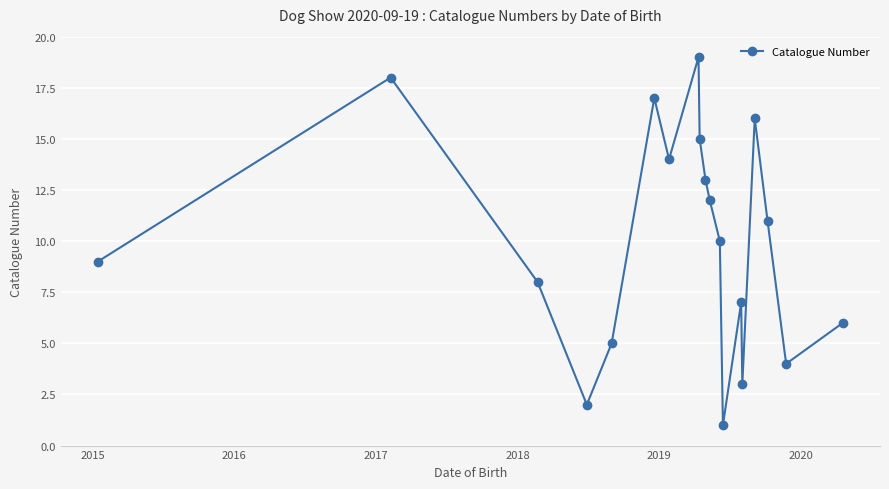

What is the maximum value shown in the chart?

19